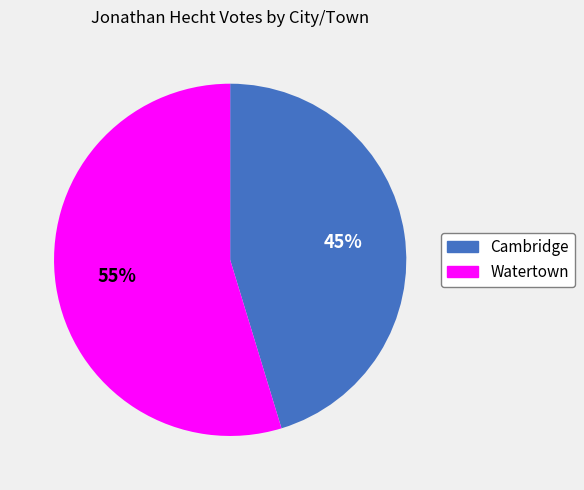

To the nearest percent, what is the average slice percentage?

50%